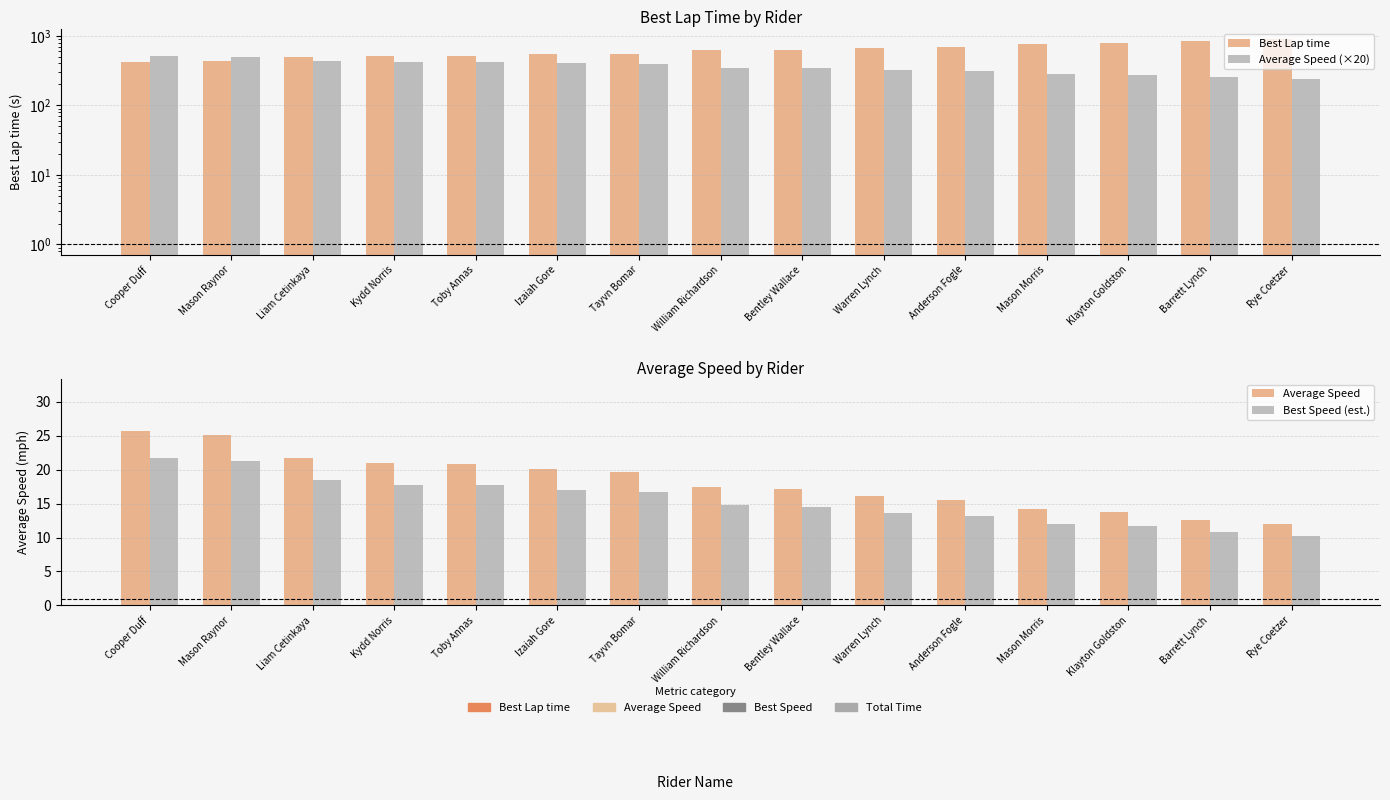

Which series has the widest spread of values?

Best Lap time